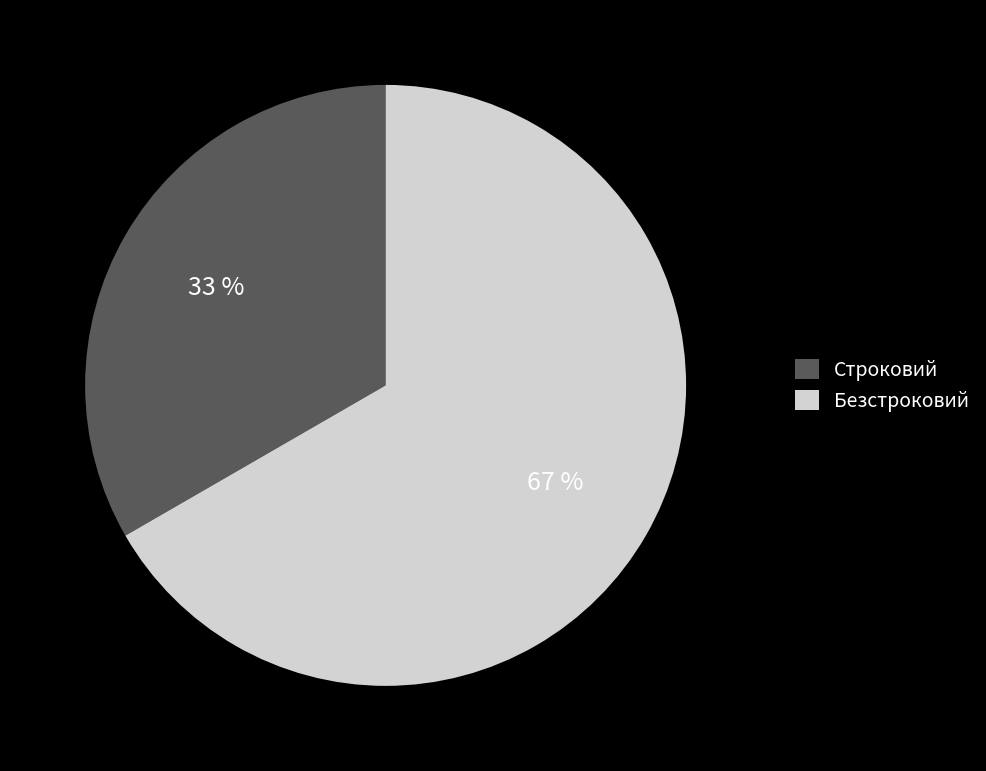

Is there any slice that represents more than half of the pie?

Yes